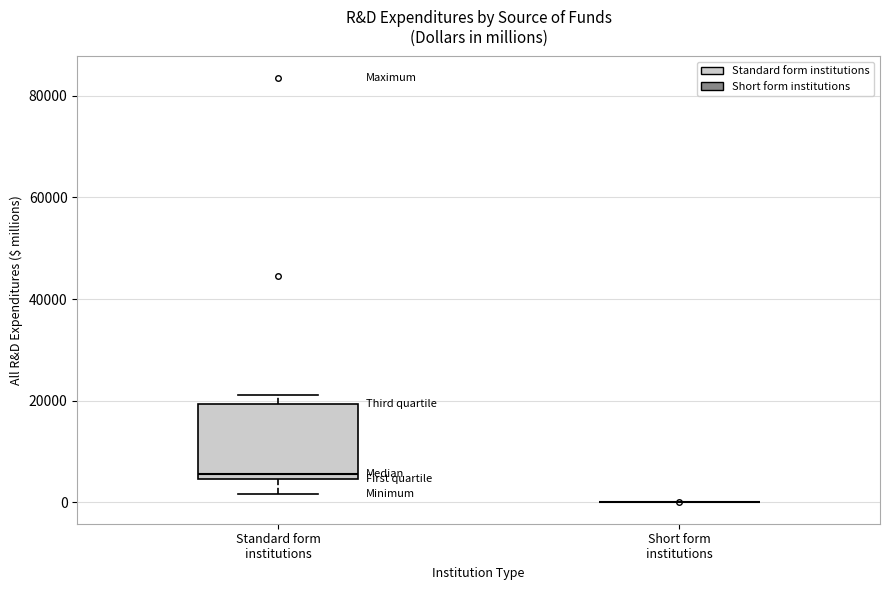

Reading left to right, read every box against the y-axis: the position of its median line, the range the box covers, and the ends of its whiskers. The values are not printed on the chart, so give them approximately, as read against the axis.

Standard form institutions: median 6000, box 4000 to 20000, whiskers 2000 to 22000
Short form institutions: box collapsed to a line at 0, whiskers 0 to 0